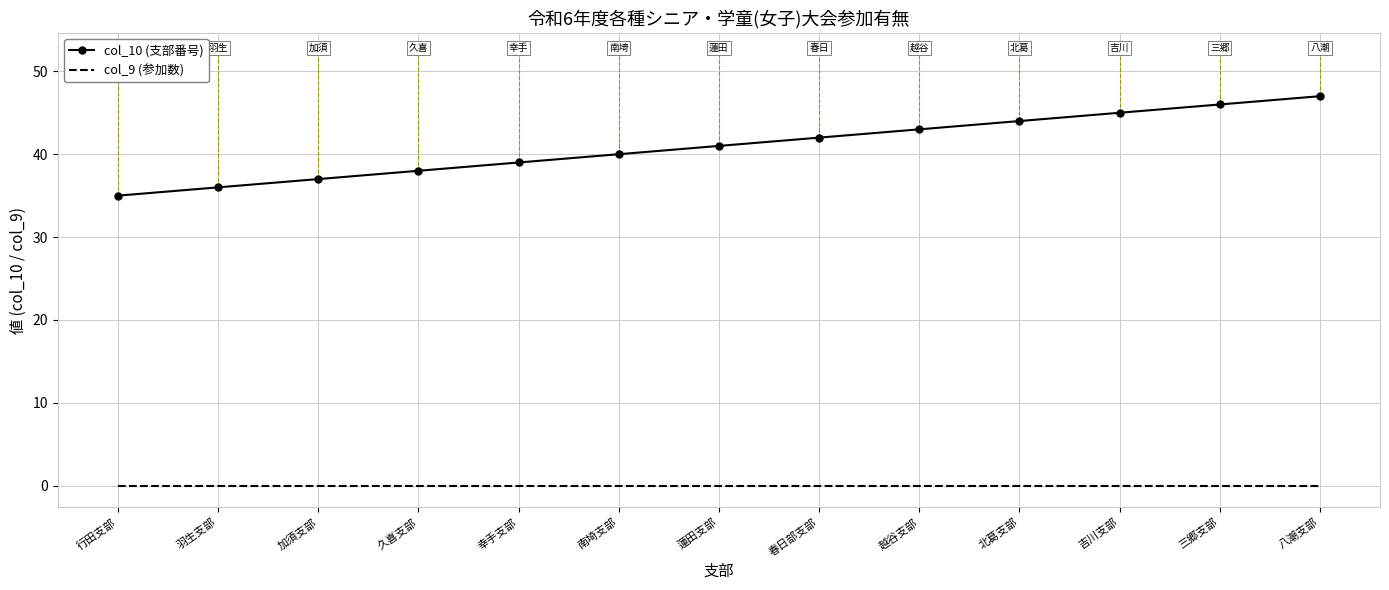

Is the value of col_10 (支部番号) at 加須支部 greater than the value of col_9 (参加数) at 越谷支部?

Yes